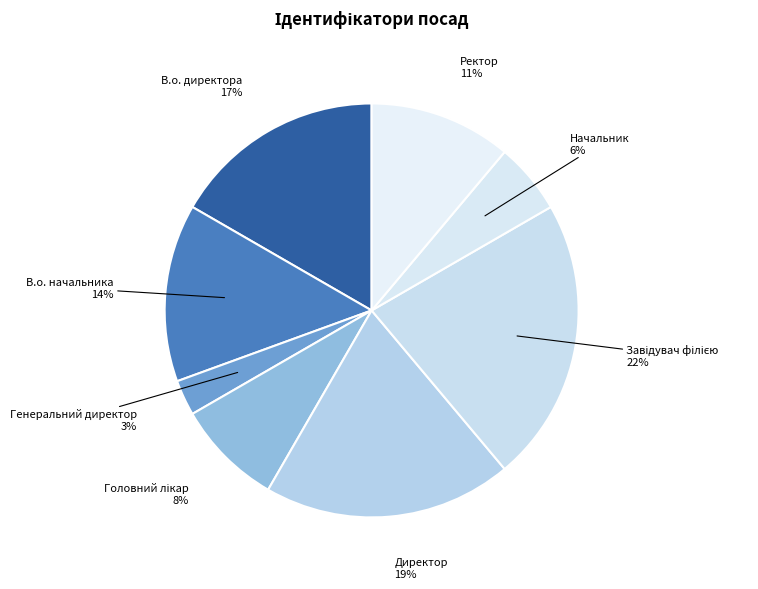

Is the sum of В.о. начальника and Ректор greater than half?

No